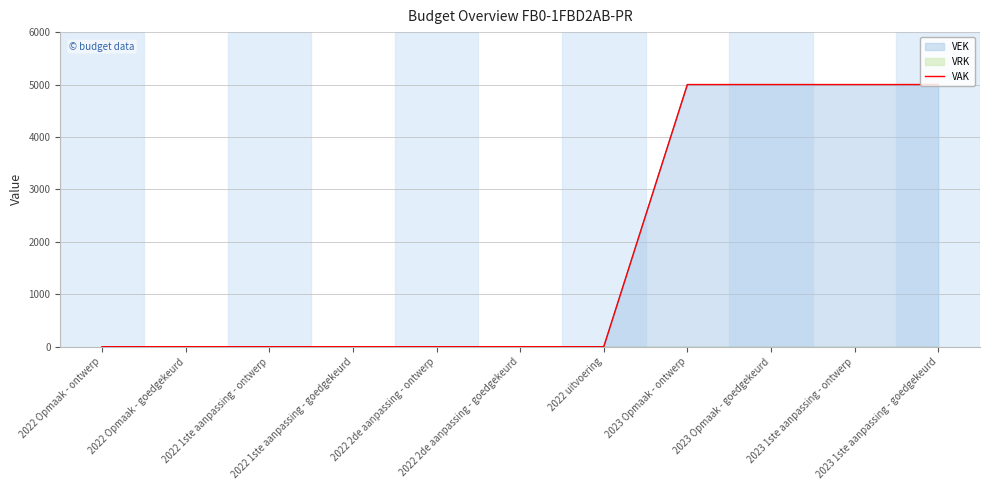

Does the chart display data point markers on the line(s)?

No